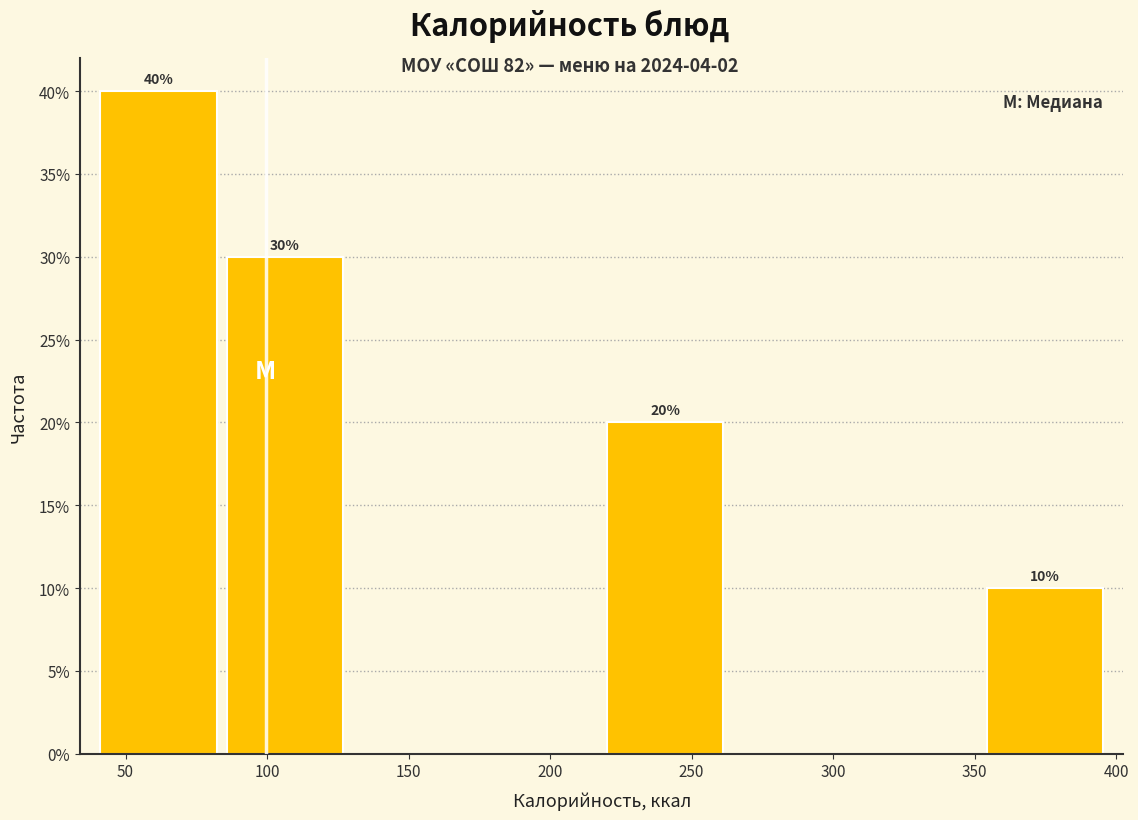

Over which range of the x-axis is the bar tallest?

40 to 85